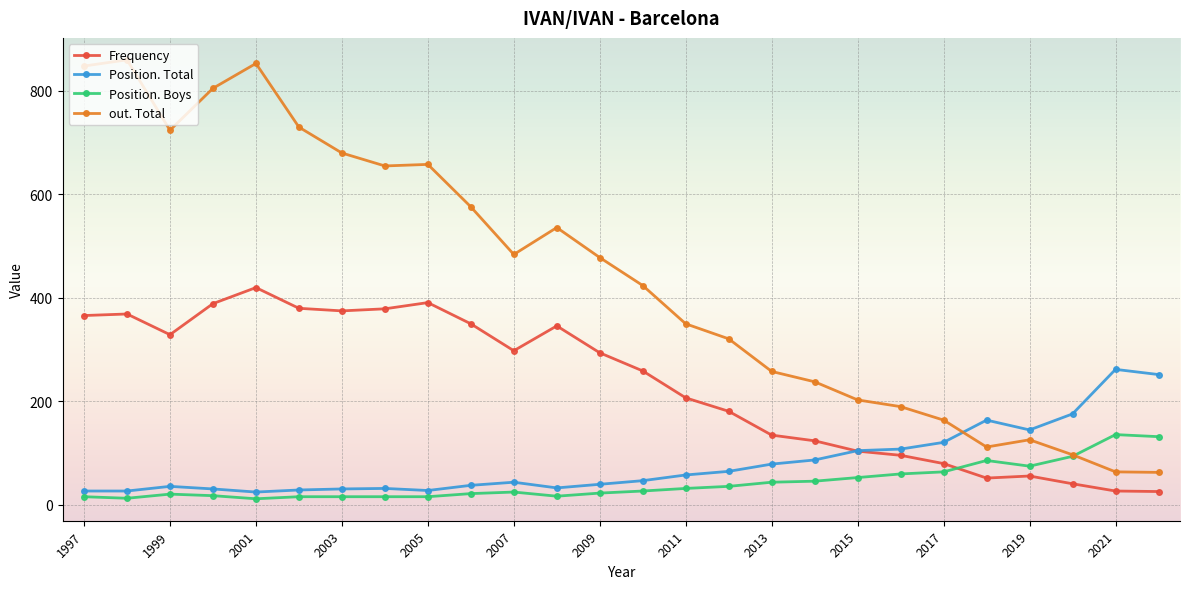

At how many categories does at least one series exceed 753?

4